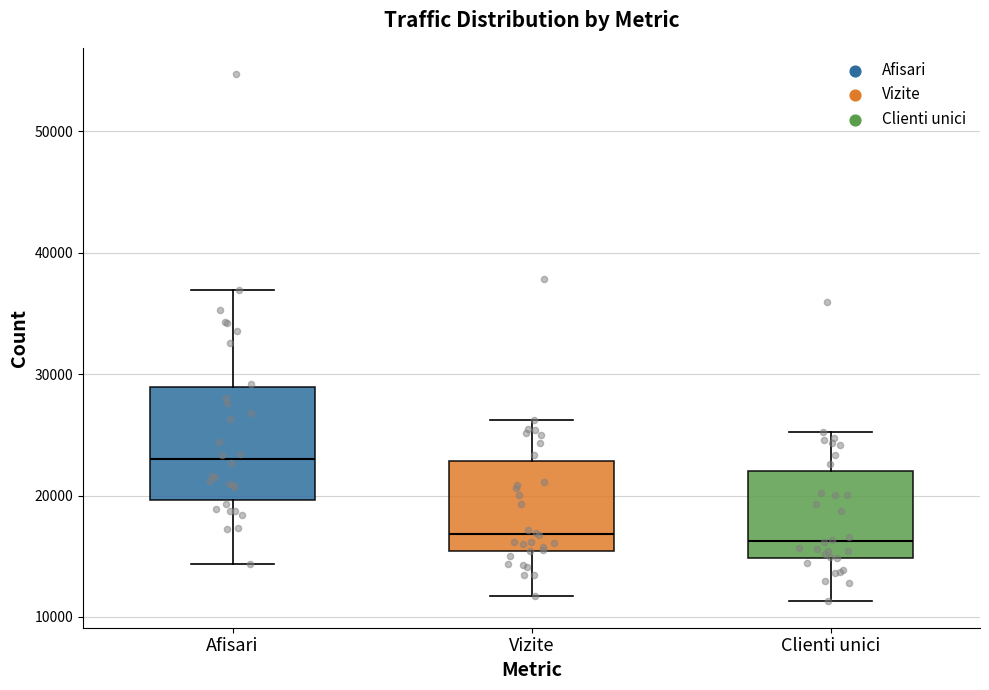

Which box's median line is the highest?

Afisari